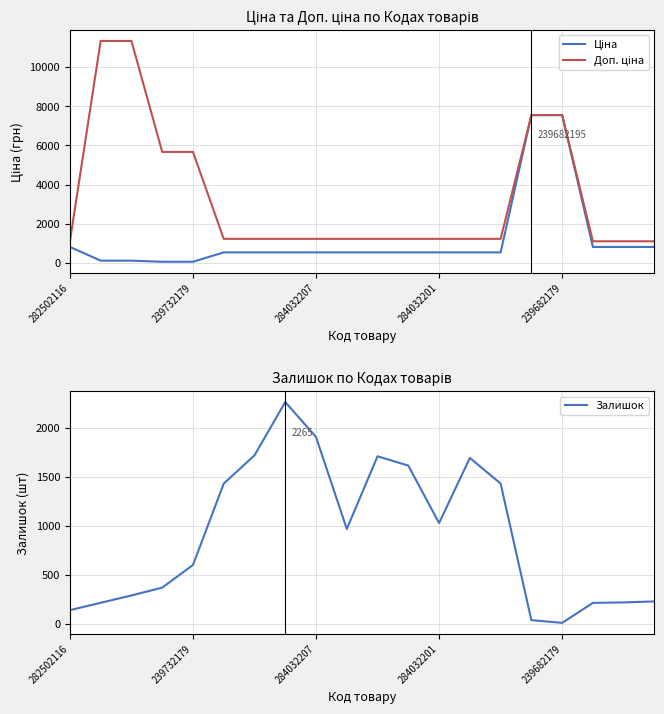

Count the number of data series in this chart.

3